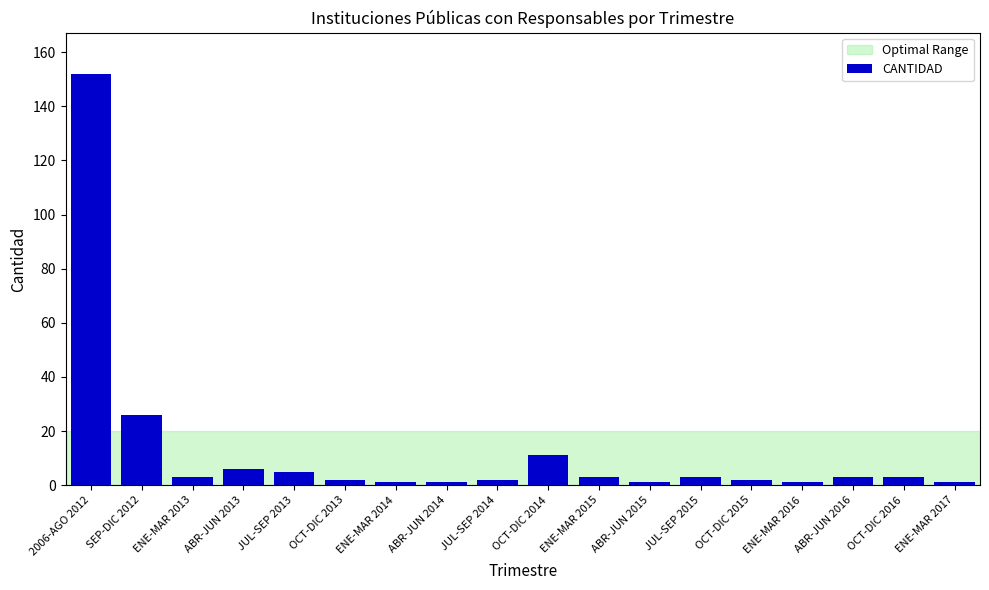

Are the bars grouped side by side (vs. stacked)?

No